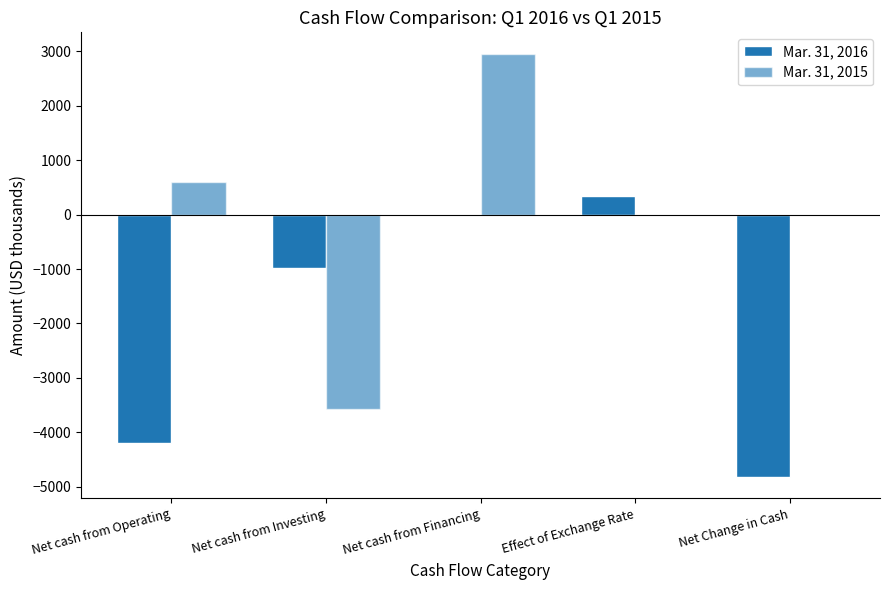

What is the label of the 2nd bar from the left?

Net cash from Investing